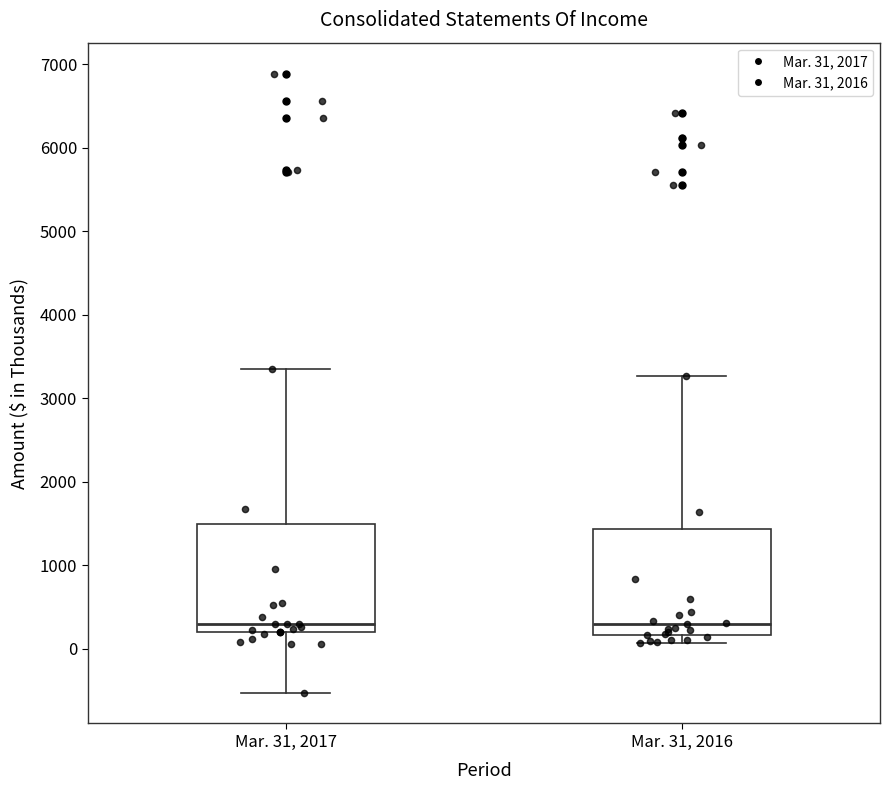

Reading left to right, transcribe this box plot: for each box, give where its median line is, the range the box spans, and where its two whiskers end, as read against the y-axis. The values are not printed on the chart, so give them approximately, as read against the axis.

Mar. 31, 2017: median 300, box 200 to 1500, whiskers -500 to 3400
Mar. 31, 2016: median 300, box 200 to 1400, whiskers 100 to 3300